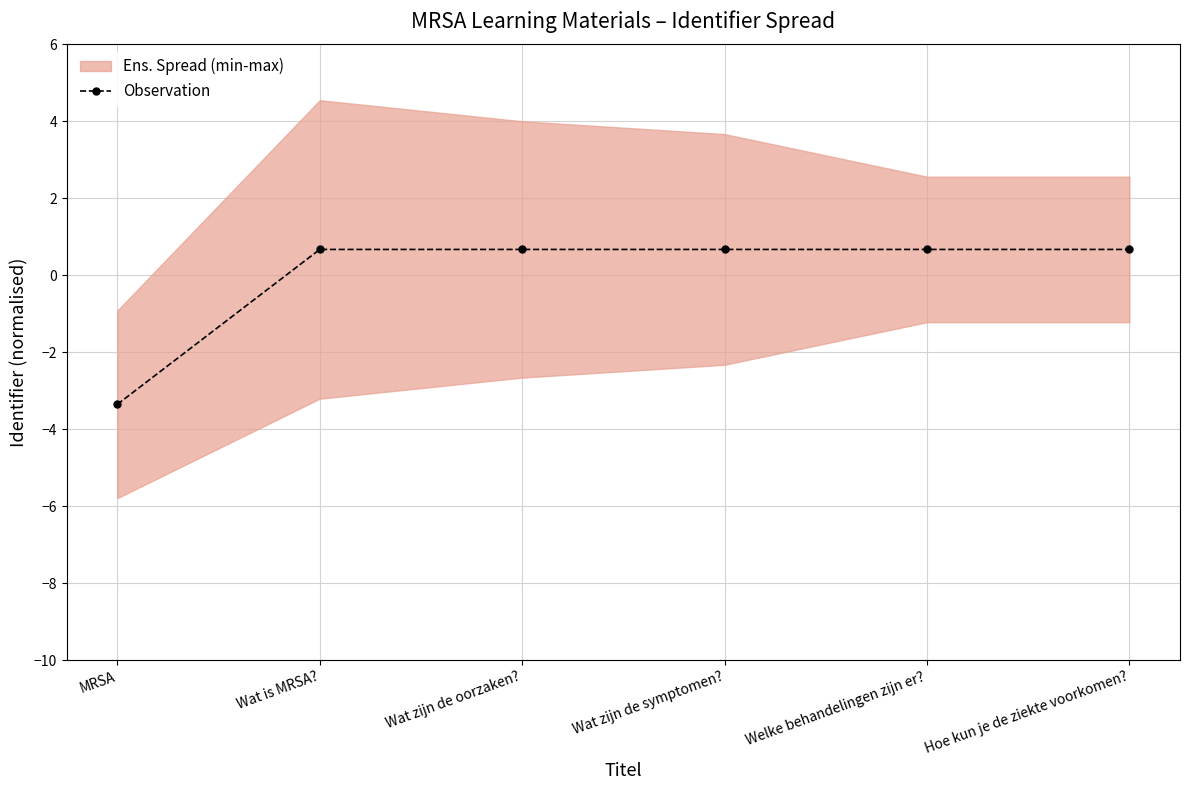

Reading right to left, extract all data points from this chart.

Hoe kun je de ziekte voorkomen?=0.7	Welke behandelingen zijn er?=0.7	Wat zijn de symptomen?=0.7	Wat zijn de oorzaken?=0.7	Wat is MRSA?=0.7	MRSA=-3.4